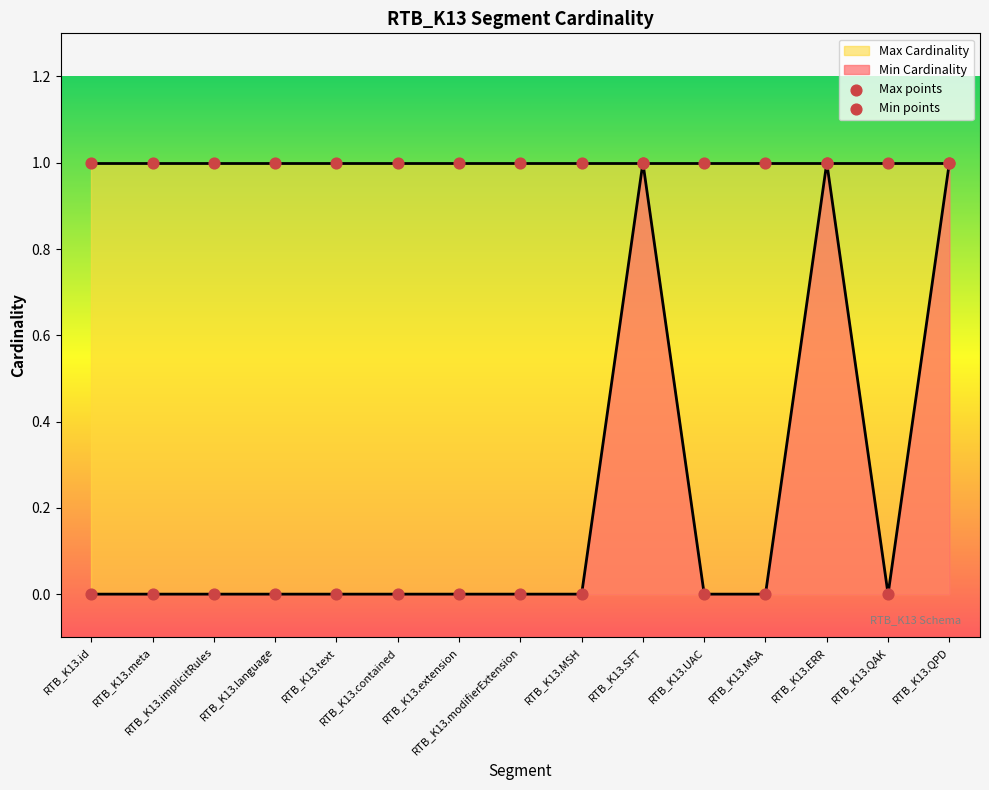

Which series reaches the minimum Y coordinate?

Min Cardinality